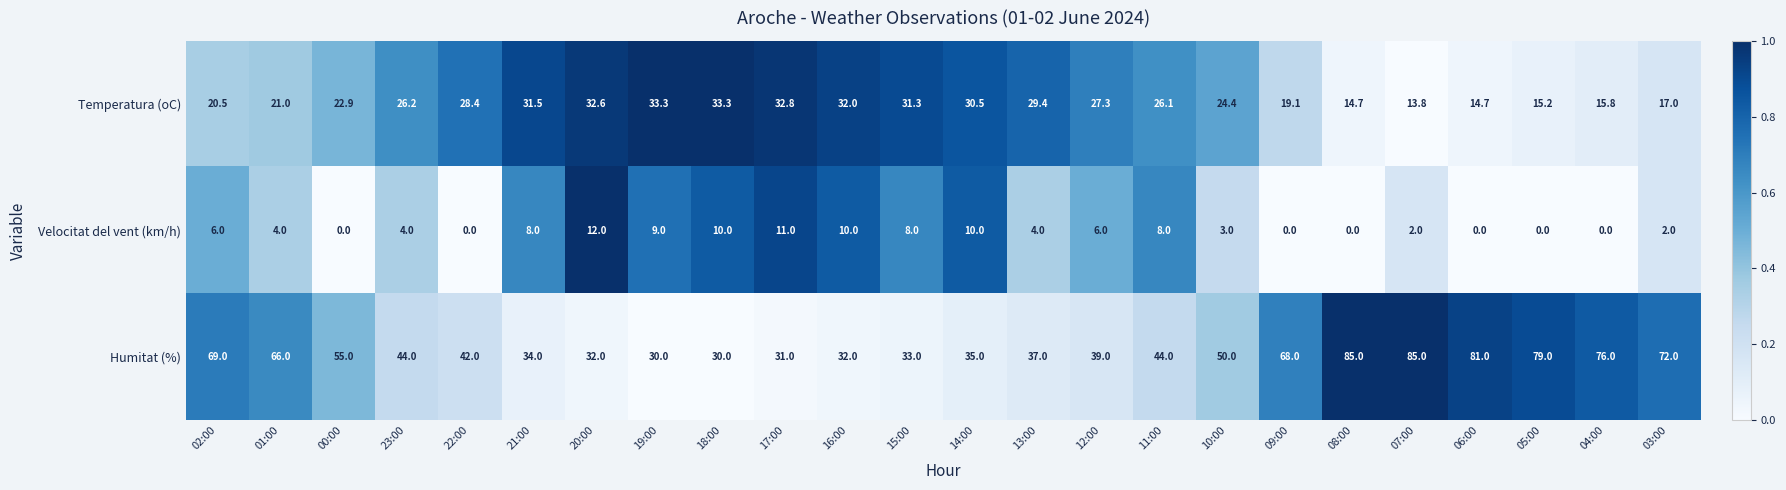

Is it true that Humitat (%) equals 67.4 at 23:00?

False